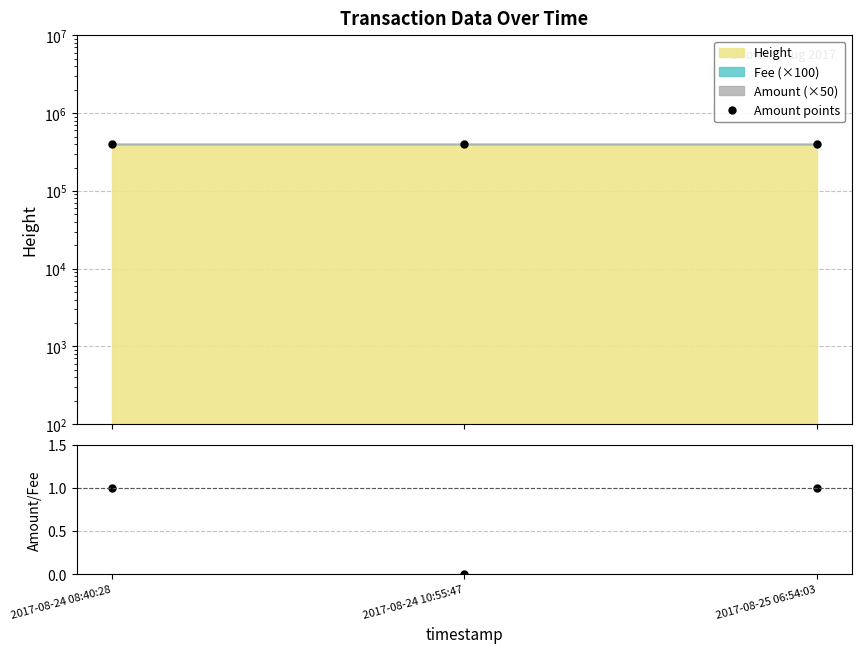

Which has a higher value, 2017-08-25 06:54:03 or 2017-08-24 08:40:28?

2017-08-25 06:54:03